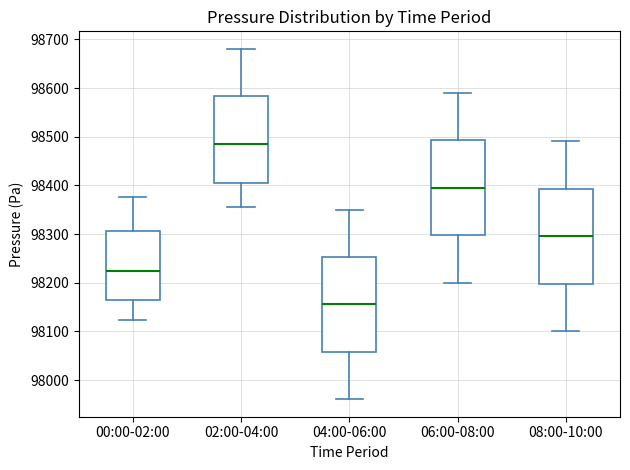

Which box has the lowest median line?

04:00-06:00